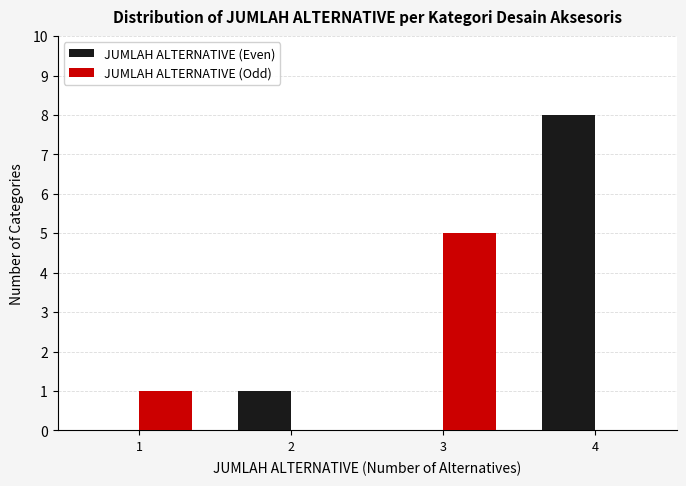

Reading left to right, transcribe this chart: for each range on the x-axis, give the height of each series' bar. The values are not printed on the chart, so give them approximately, as read against the axis.

0.5 to 1.5: JUMLAH ALTERNATIVE (Even)=0	JUMLAH ALTERNATIVE (Odd)=1
1.5 to 2.5: JUMLAH ALTERNATIVE (Even)=1	JUMLAH ALTERNATIVE (Odd)=0
2.5 to 3.5: JUMLAH ALTERNATIVE (Even)=0	JUMLAH ALTERNATIVE (Odd)=5
3.5 to 4.5: JUMLAH ALTERNATIVE (Even)=8	JUMLAH ALTERNATIVE (Odd)=0